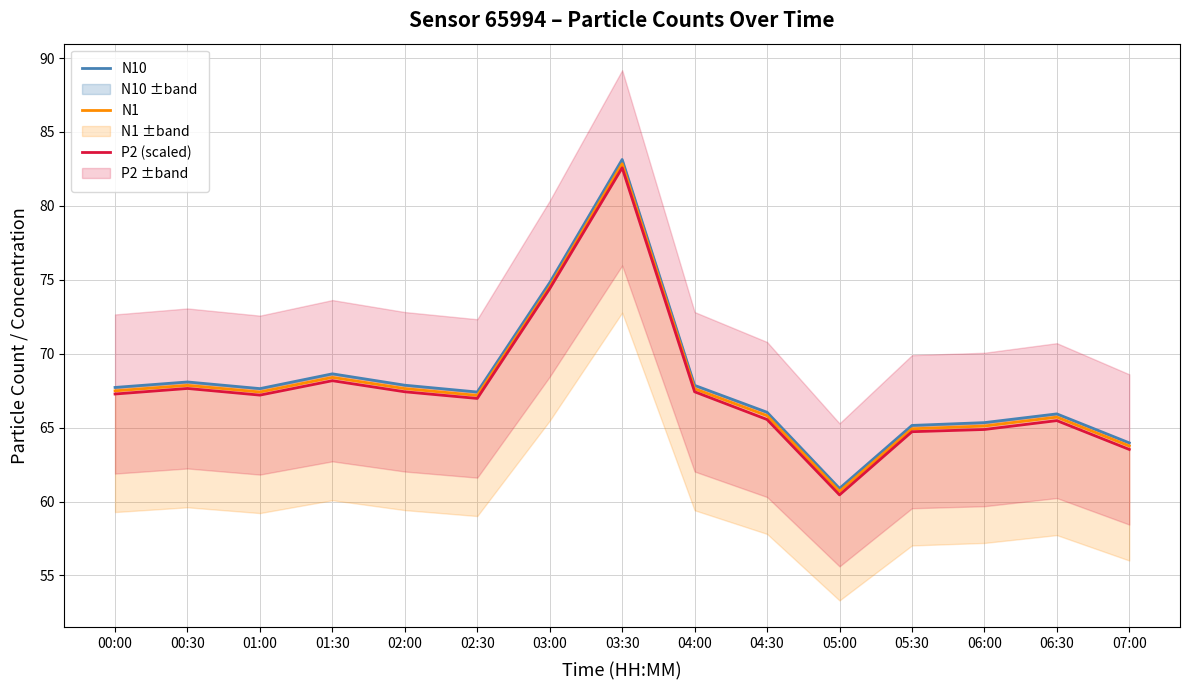

The N1 series shows 37.3 at 02:30. True or false?

False